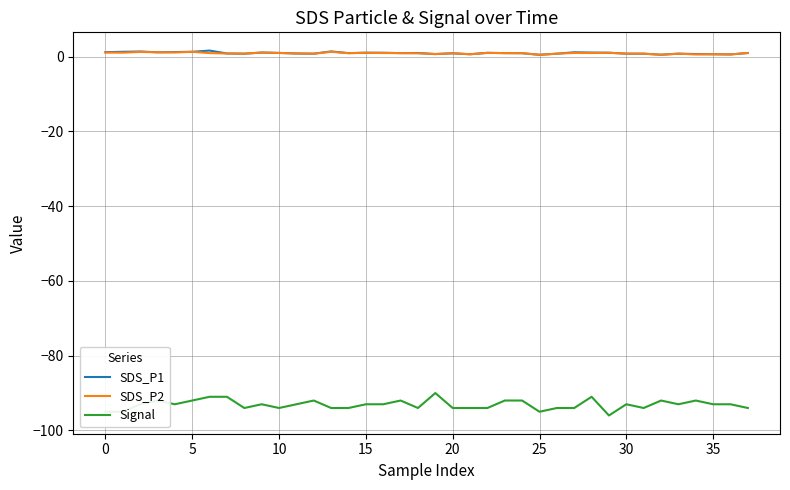

What is the minimum value for Signal?

-96.0